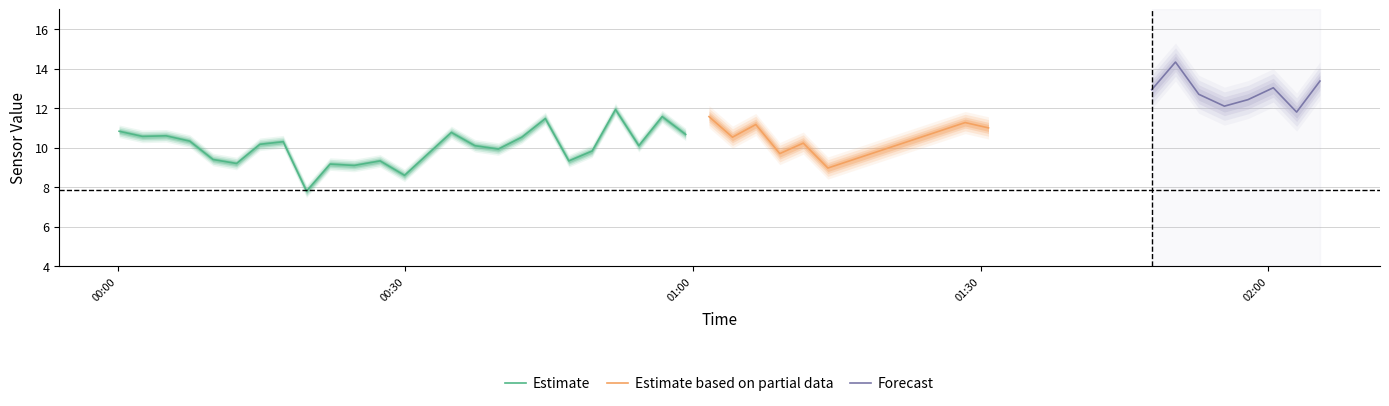

How many lines are shown in the chart?

3